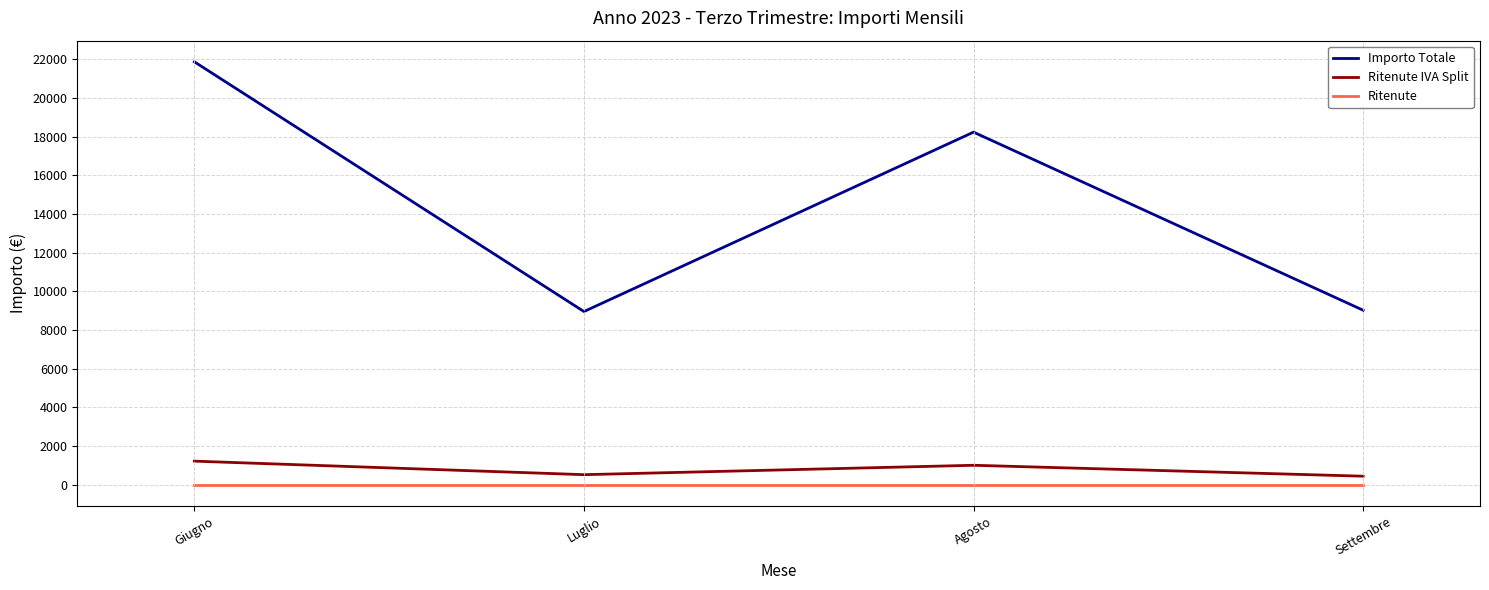

How many lines are shown in the chart?

3